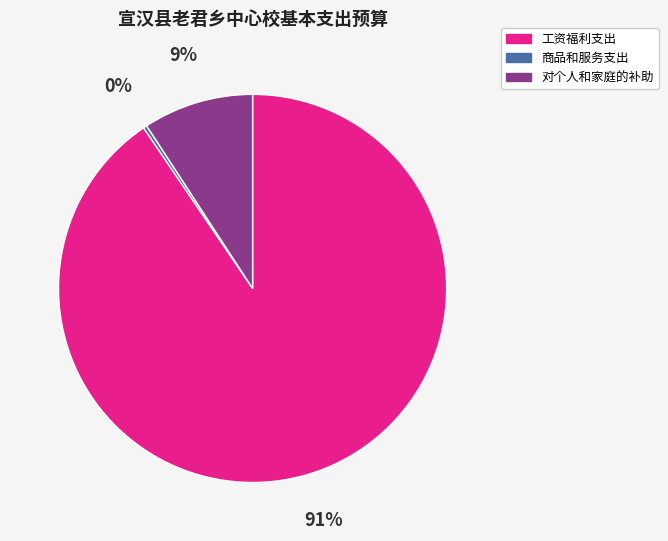

The 商品和服务支出 slice represents 8% of the pie. True or false?

False